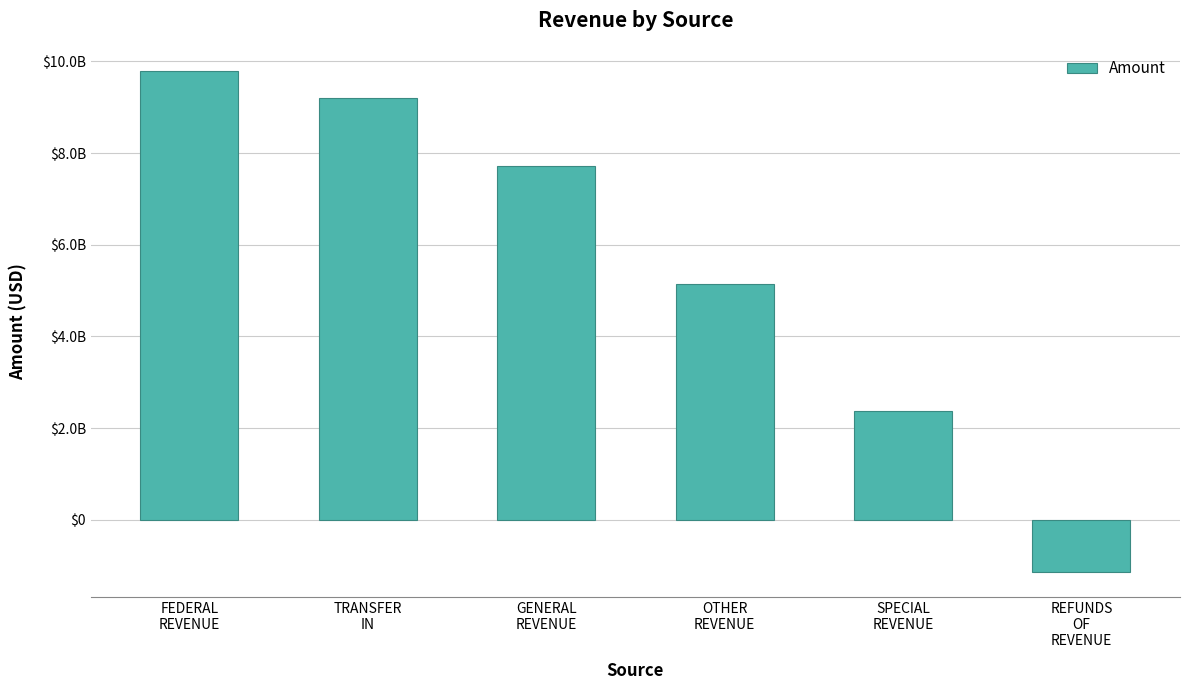

Does the chart contain any negative values?

Yes